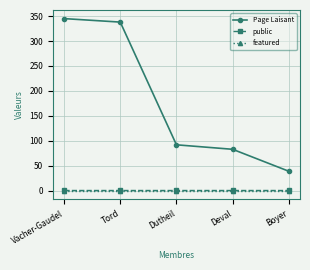

Is it true that public equals 1 at Vacher-Gaudel?

True